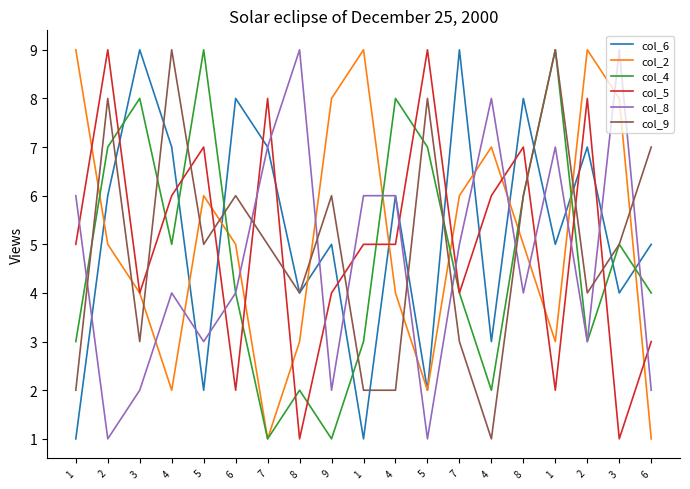

Is this an area chart (filled region under the line)?

No